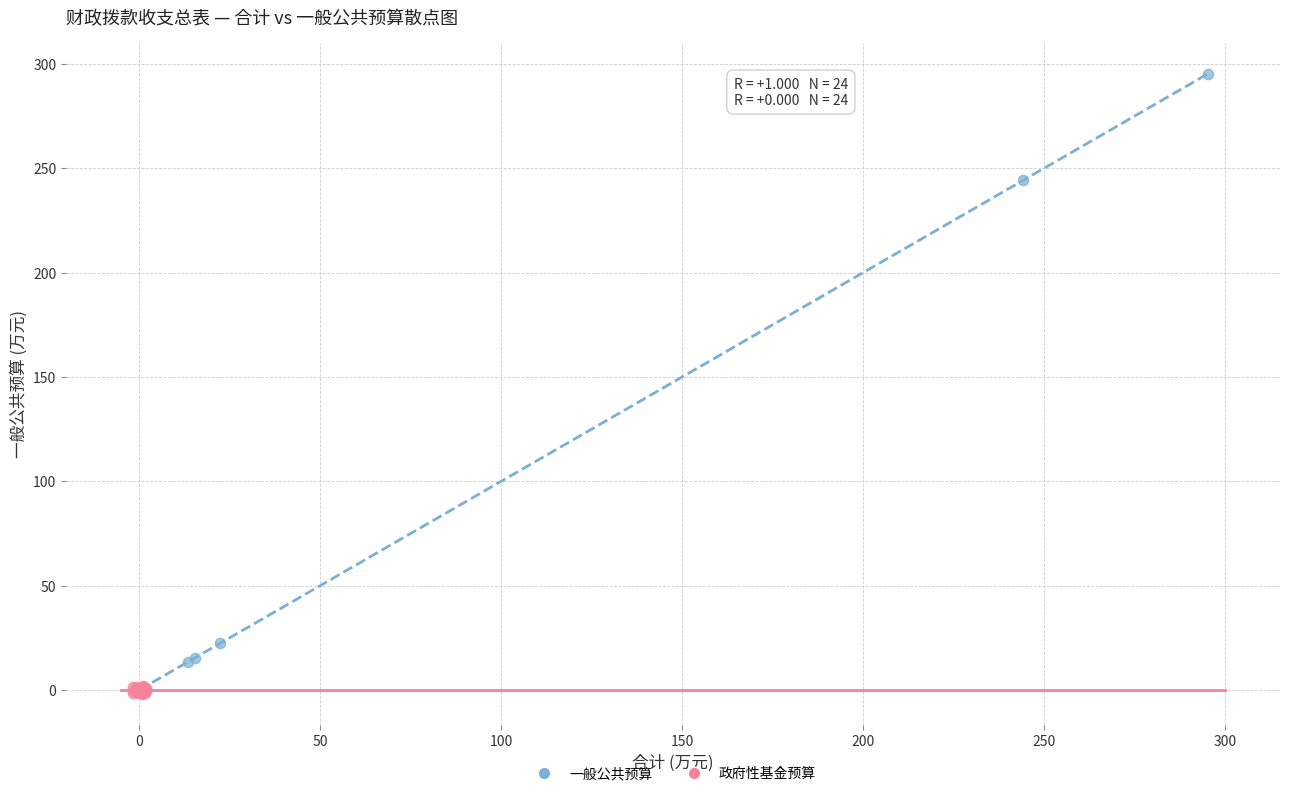

Which series reaches the maximum Y coordinate?

一般公共预算